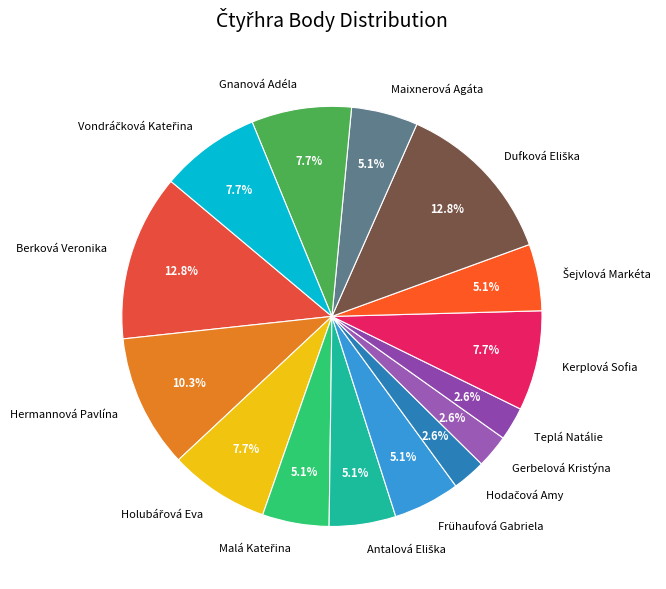

Does any single category account for the majority?

No